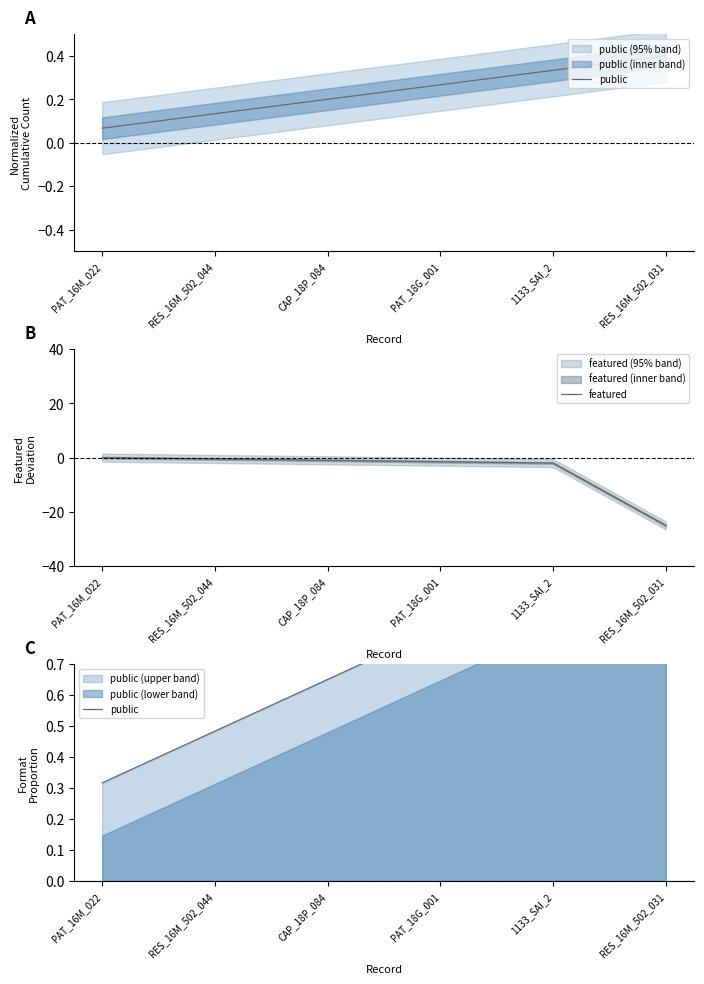

Reading right to left, extract all data points from this chart.

public: RES_16M_502_031=1.1	1133_SAI_2=1.0	PAT_18G_001=0.8	CAP_18P_084=0.7	RES_16M_502_044=0.5	PAT_16M_022=0.3
featured: RES_16M_502_031=-25.0	1133_SAI_2=-2.0	PAT_18G_001=-1.5	CAP_18P_084=-1.0	RES_16M_502_044=-0.5	PAT_16M_022=-0.0